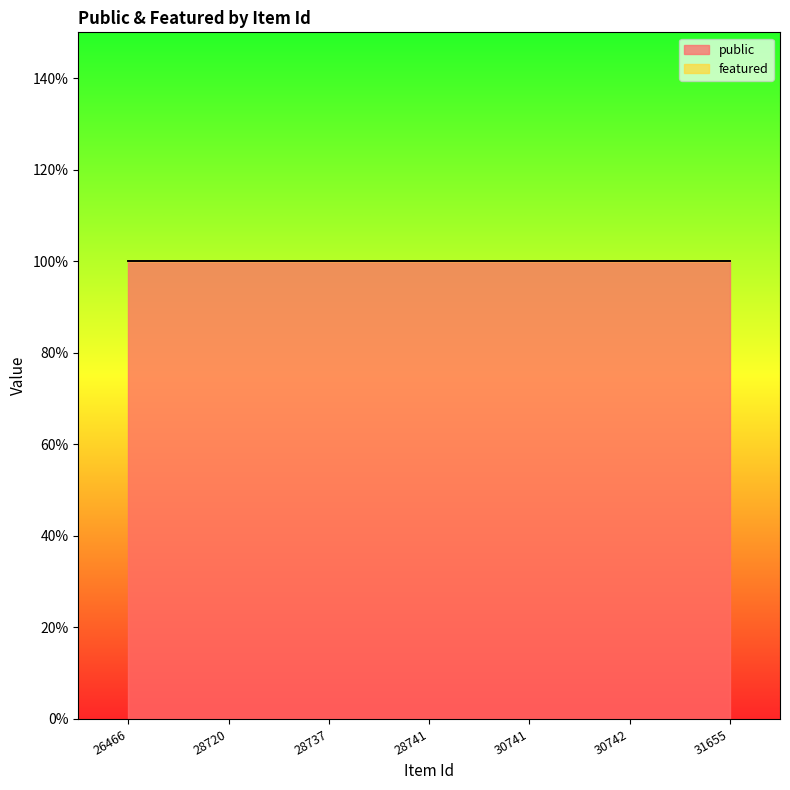

True or false: public and featured cross at least once.

False